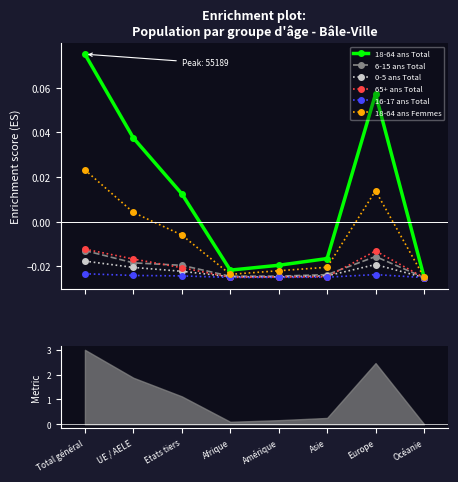

Is the value of 18-64 ans Femmes at Total général greater than the value of 16-17 ans Total at Etats tiers?

Yes